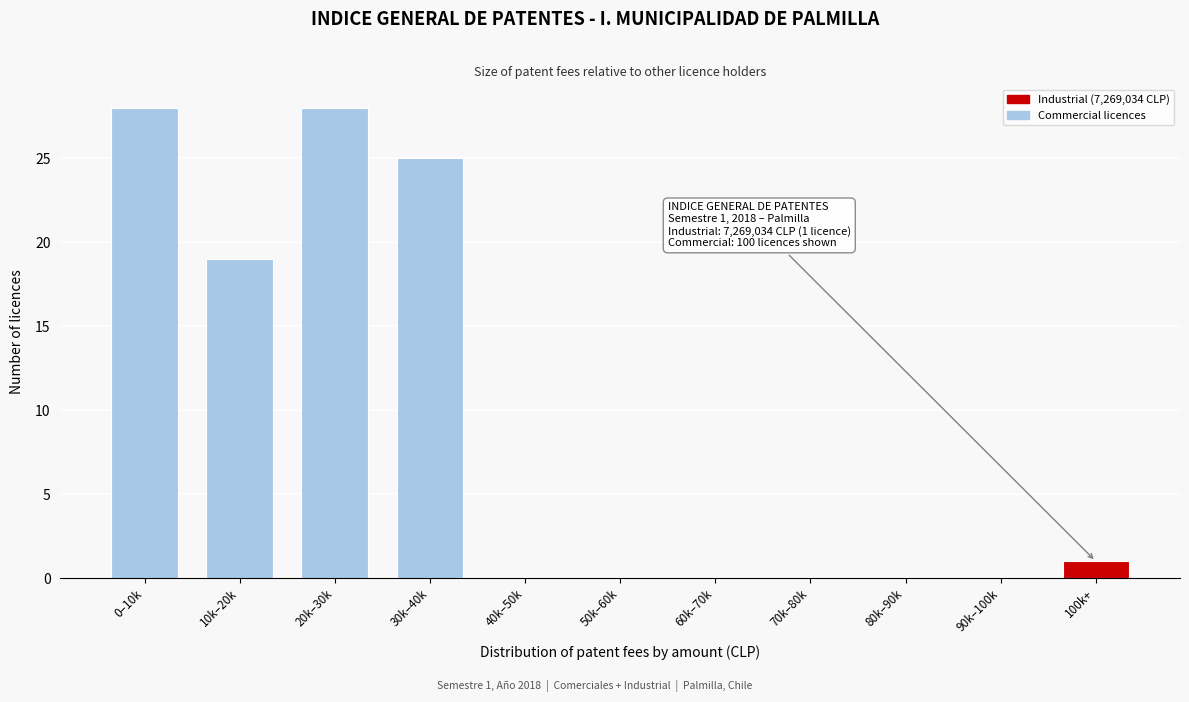

Reading left to right, transcribe all the data shown in this chart.

0–10k=28	10k–20k=19	20k–30k=28	30k–40k=25	40k–50k=0	50k–60k=0	60k–70k=0	70k–80k=0	80k–90k=0	90k–100k=0	100k+=1